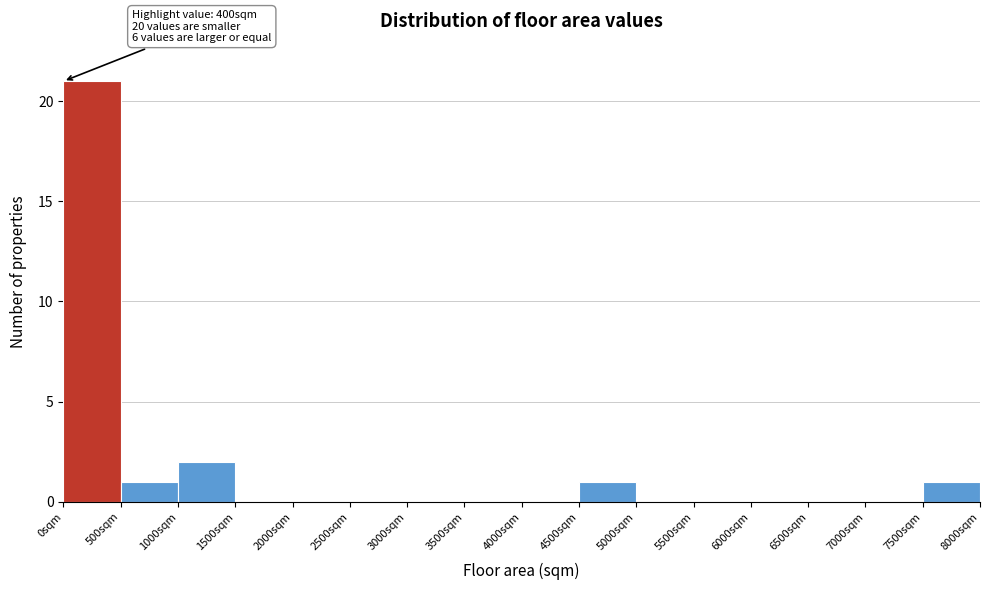

Over which range of the x-axis is the bar tallest?

0 to 500